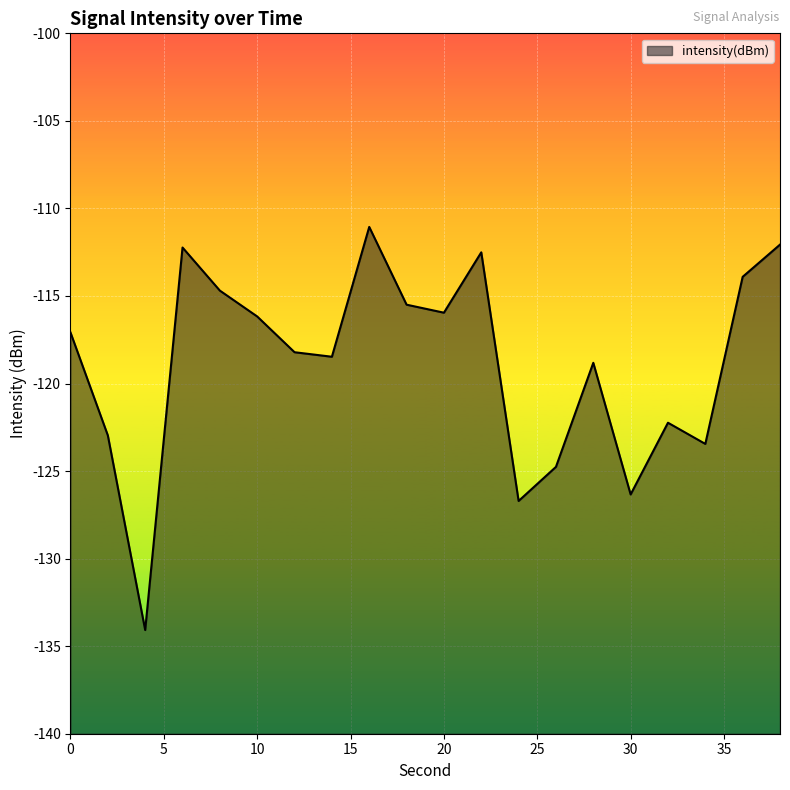

Does the chart display data point markers on the line(s)?

No